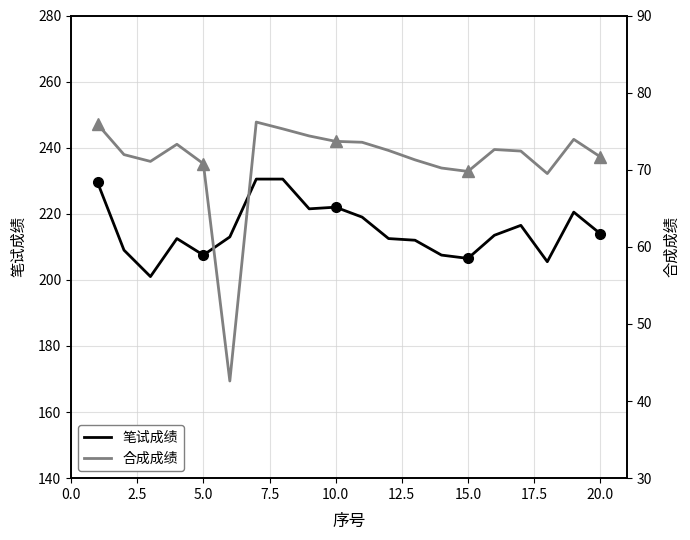

What is the lowest value of the 笔试成绩 series?

201.0